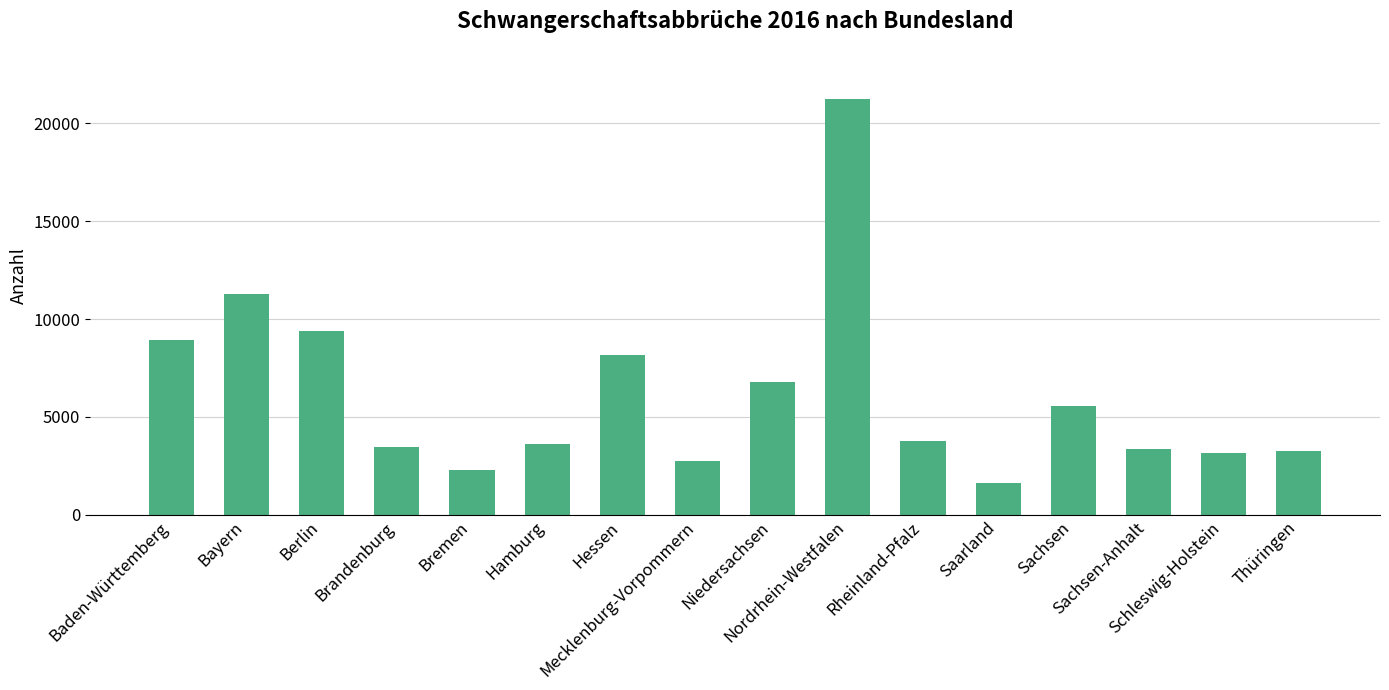

What is the ratio of the value at Bremen to the value at Rheinland-Pfalz?

0.6